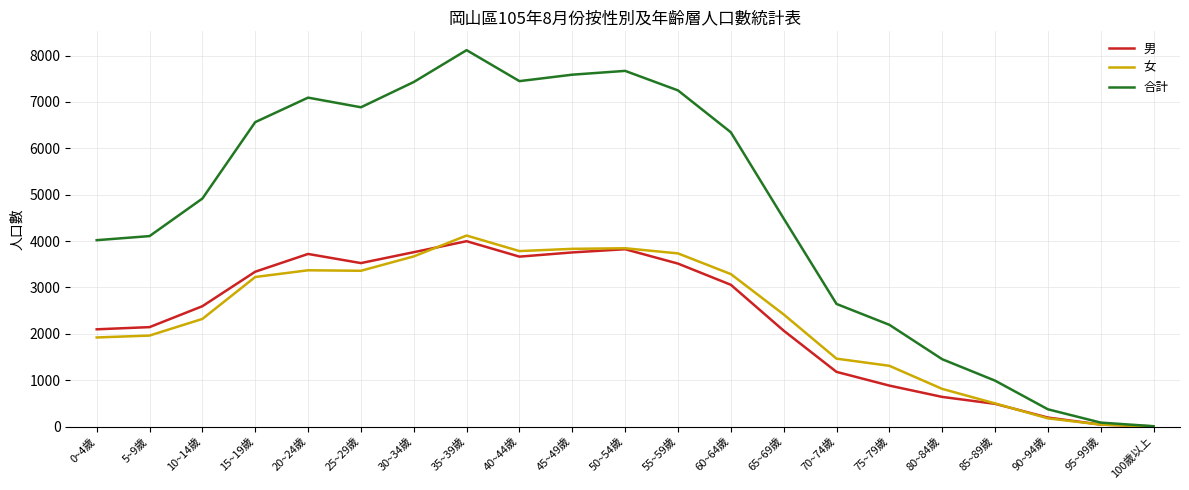

The value of 女 at 70~74歲 is 1465. True or false?

True